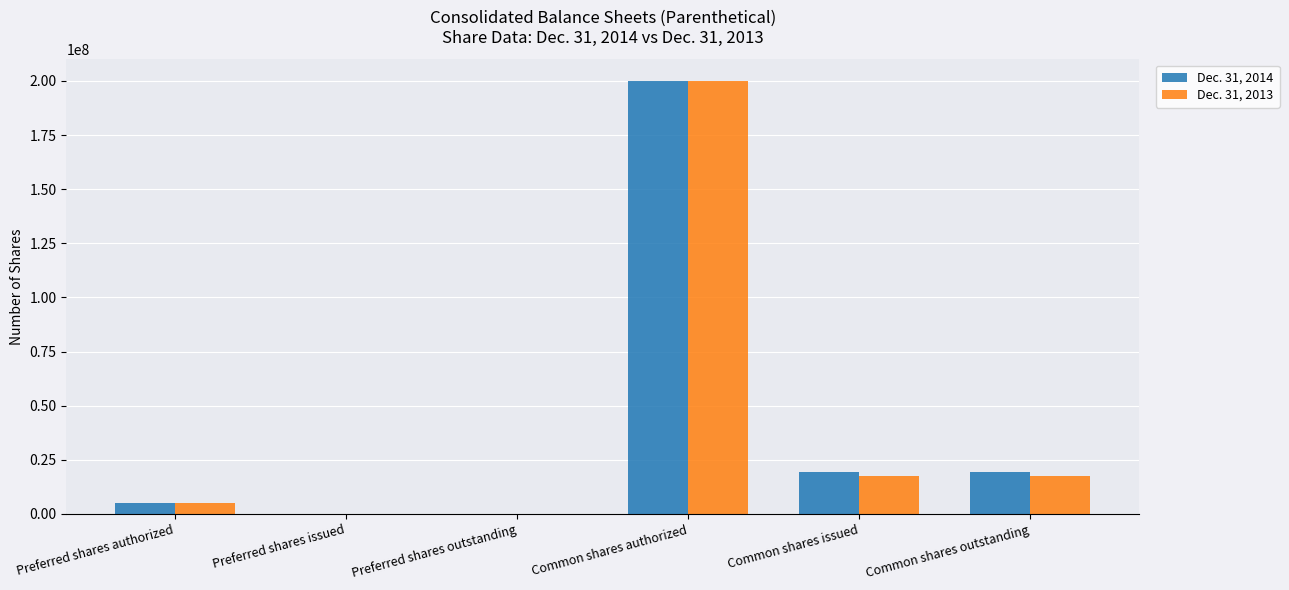

What are all the series names shown in the legend?

Dec. 31, 2014, Dec. 31, 2013